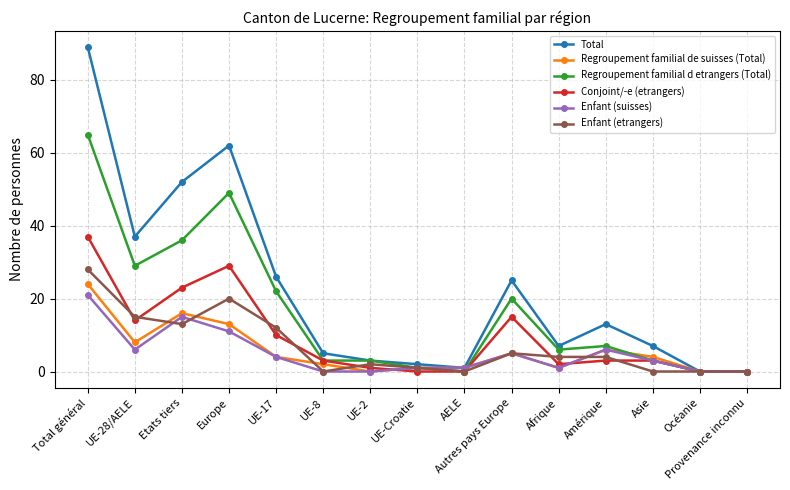

Where is the first local minimum for Regroupement familial d etrangers (Total)?

UE-28/AELE